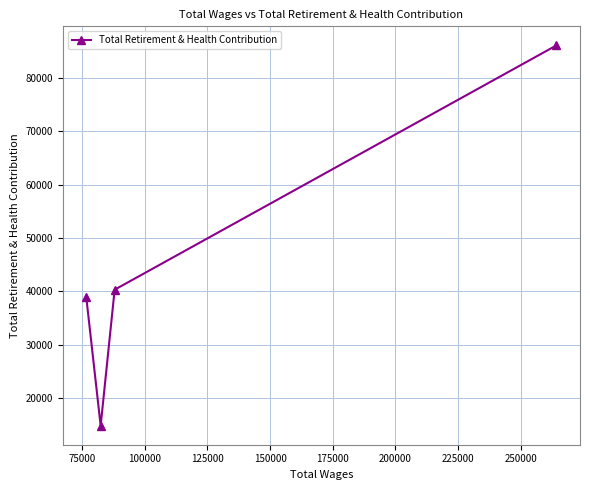

How many lines are shown in the chart?

1